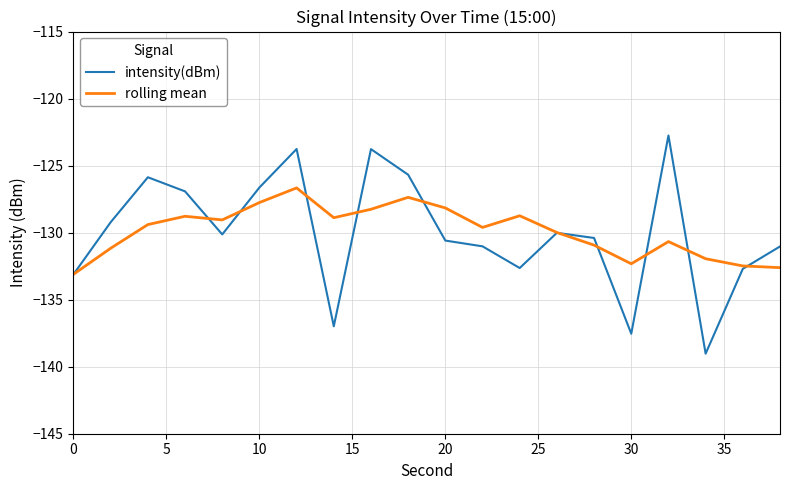

What is the greatest value displayed?

-122.8